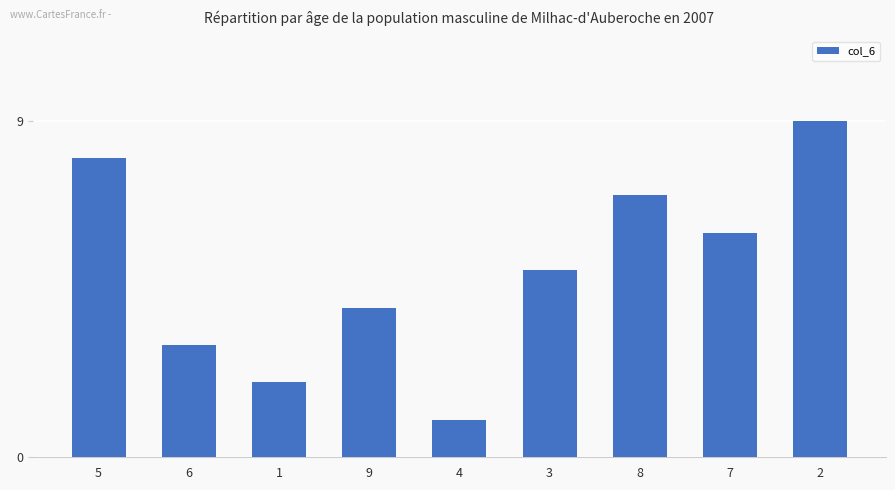

What is the minimum value shown in the chart?

1